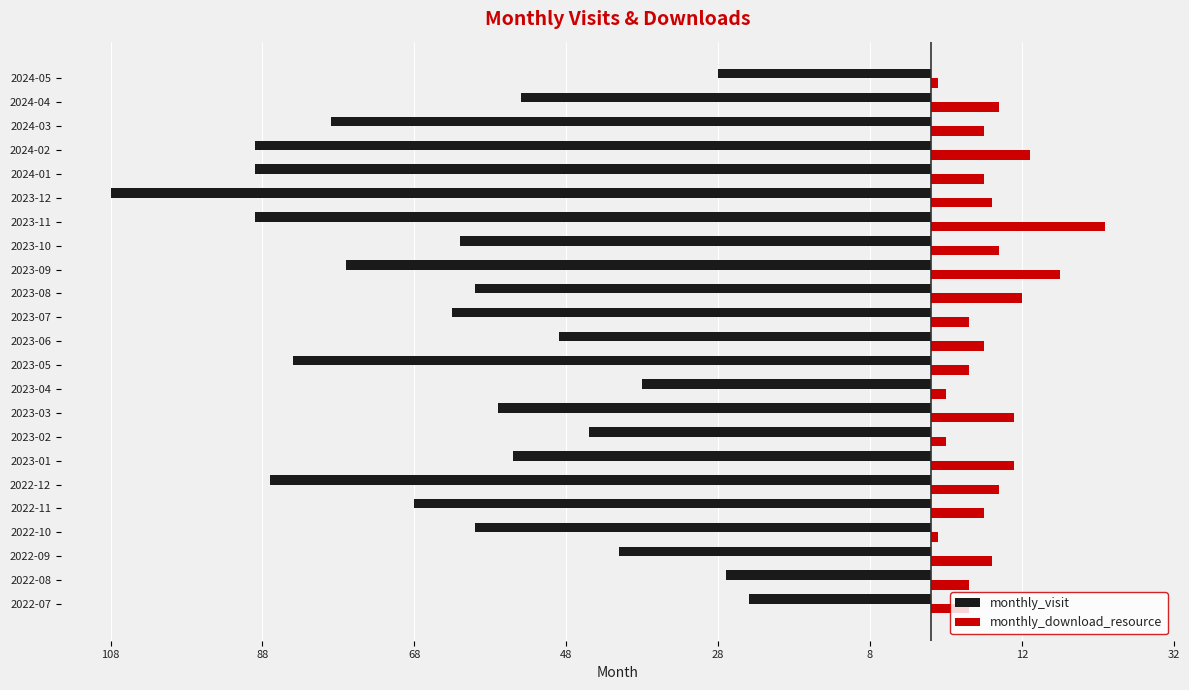

Reading left to right, extract all data points from this chart.

monthly_visit: -24	-27	-41	-60	-68	-87	-55	-45	-57	-38	-84	-49	-63	-60	-77	-62	-89	-108	-89	-89	-79	-54	-28
monthly_download_resource: 5	5	8	1	7	9	11	2	11	2	5	7	5	12	17	9	23	8	7	13	7	9	1